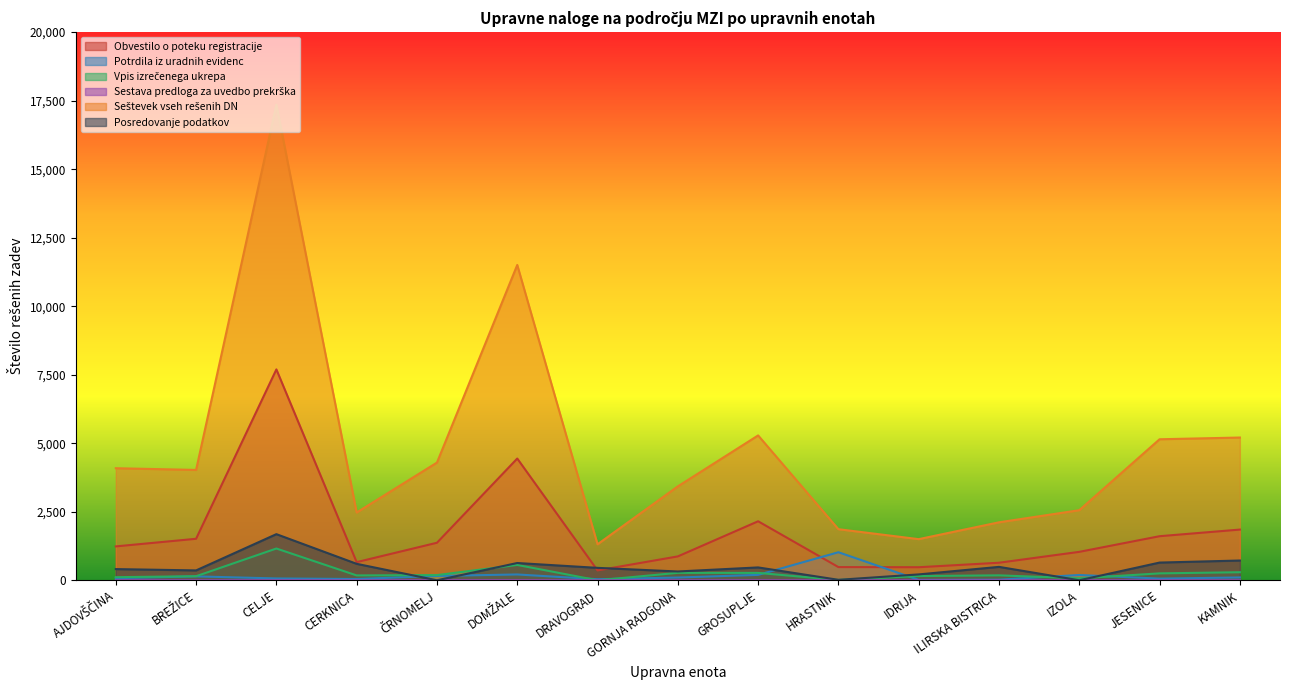

True or false: Seštevek vseh rešenih DN and Sestava predloga za uvedbo prekrška cross at least once.

False